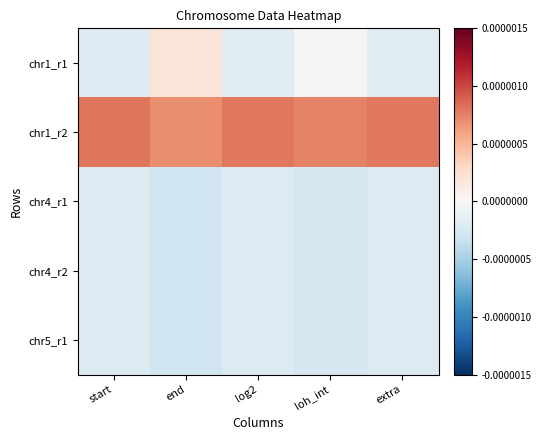

At how many categories does at least one series exceed 0?

5